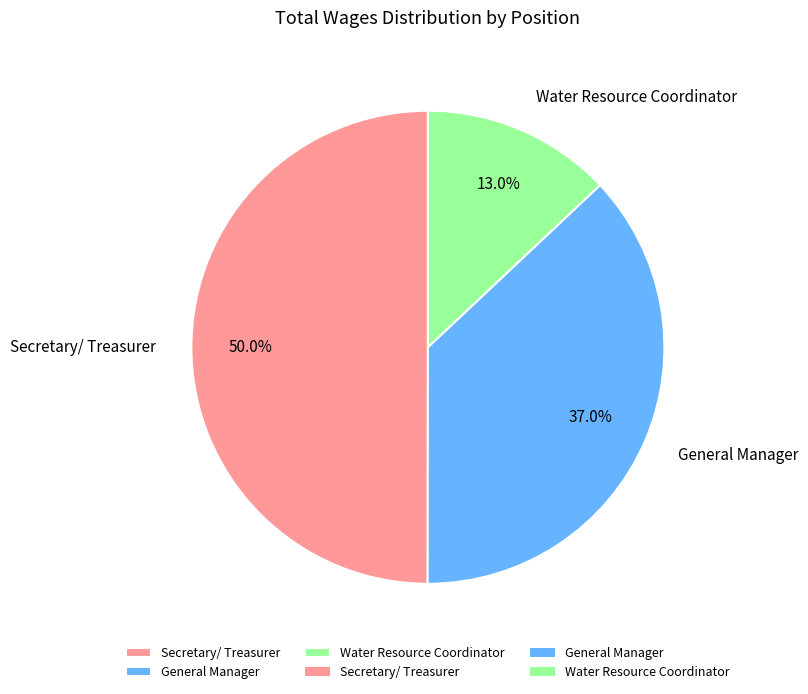

Which has a higher value, Water Resource Coordinator or General Manager?

General Manager